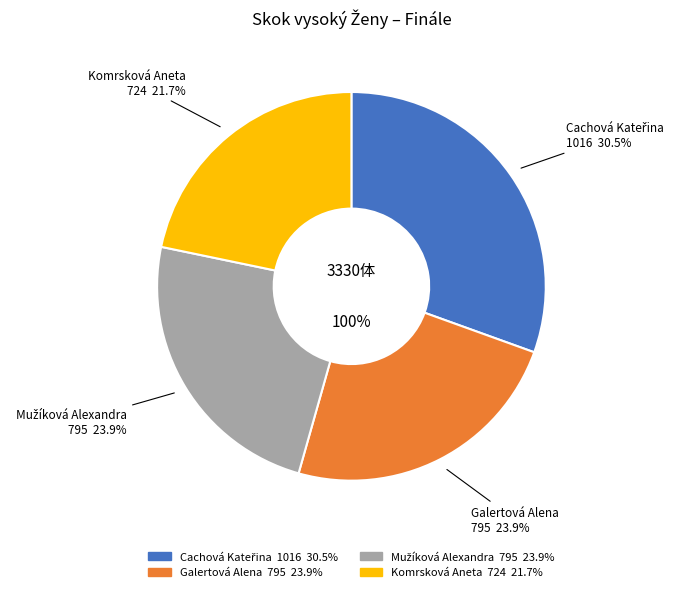

To the nearest percent, what is the combined percentage of Mužíková Alexandra and Galertová Alena?

48%